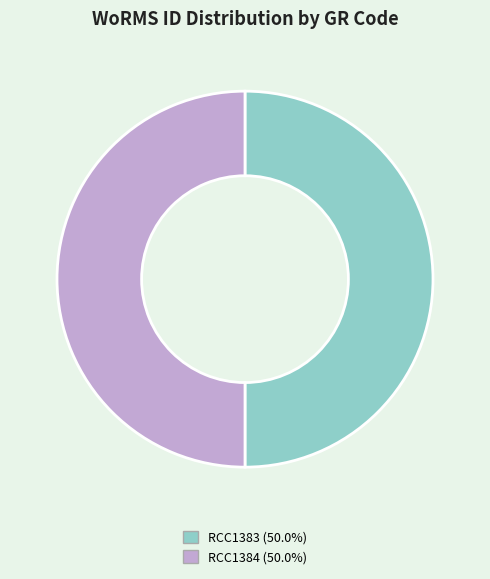

Is it true that RCC1383 is 50% of the pie?

True